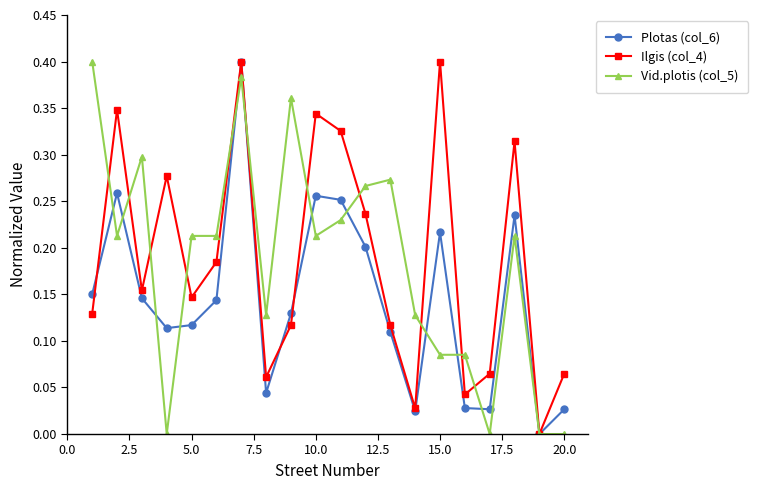

In Ilgis (col_4), how many points are higher than both neighbors (excluding endpoints)?

6